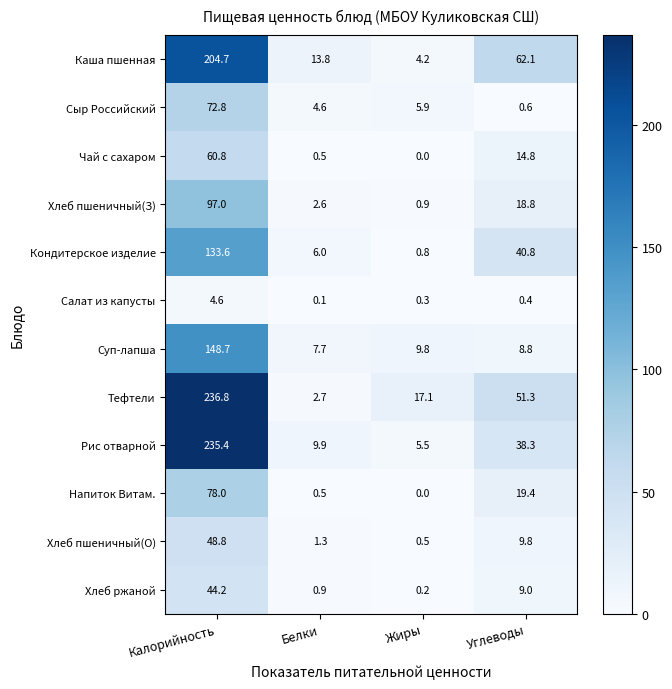

Which label corresponds to the smallest value in the chart?

Жиры